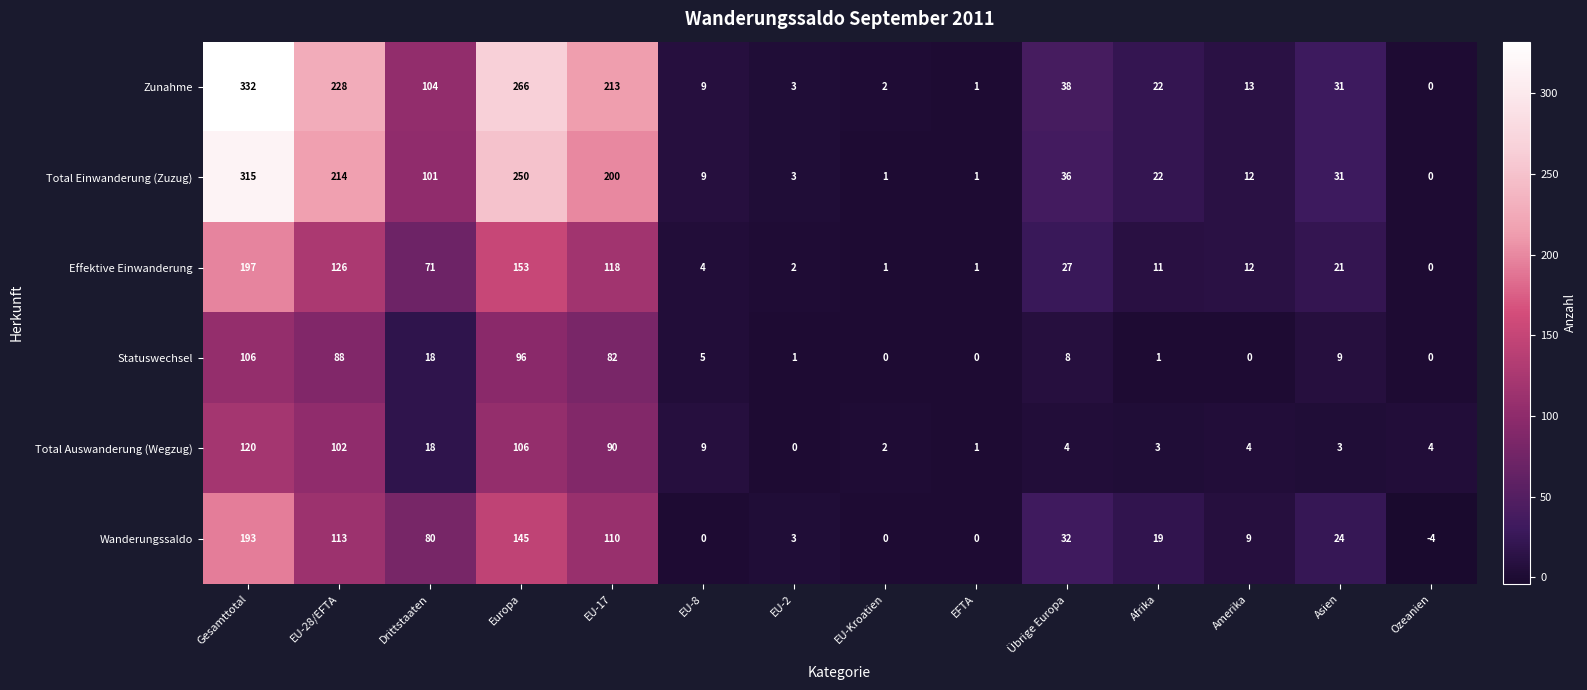

Which series changed the most between Drittstaaten and EU-Kroatien?

Zunahme